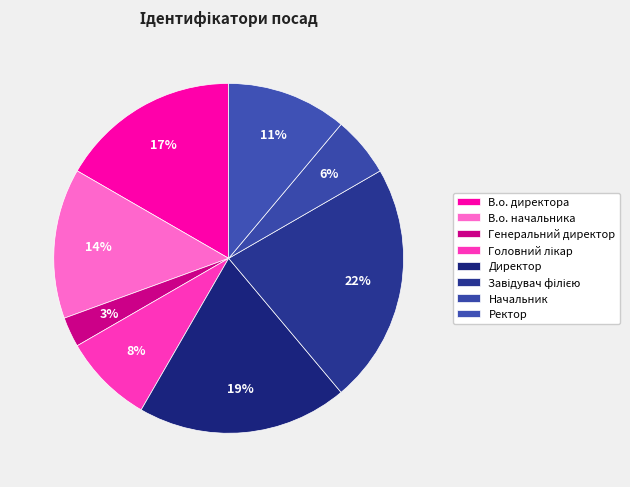

Which slice is the smallest?

Генеральний директор